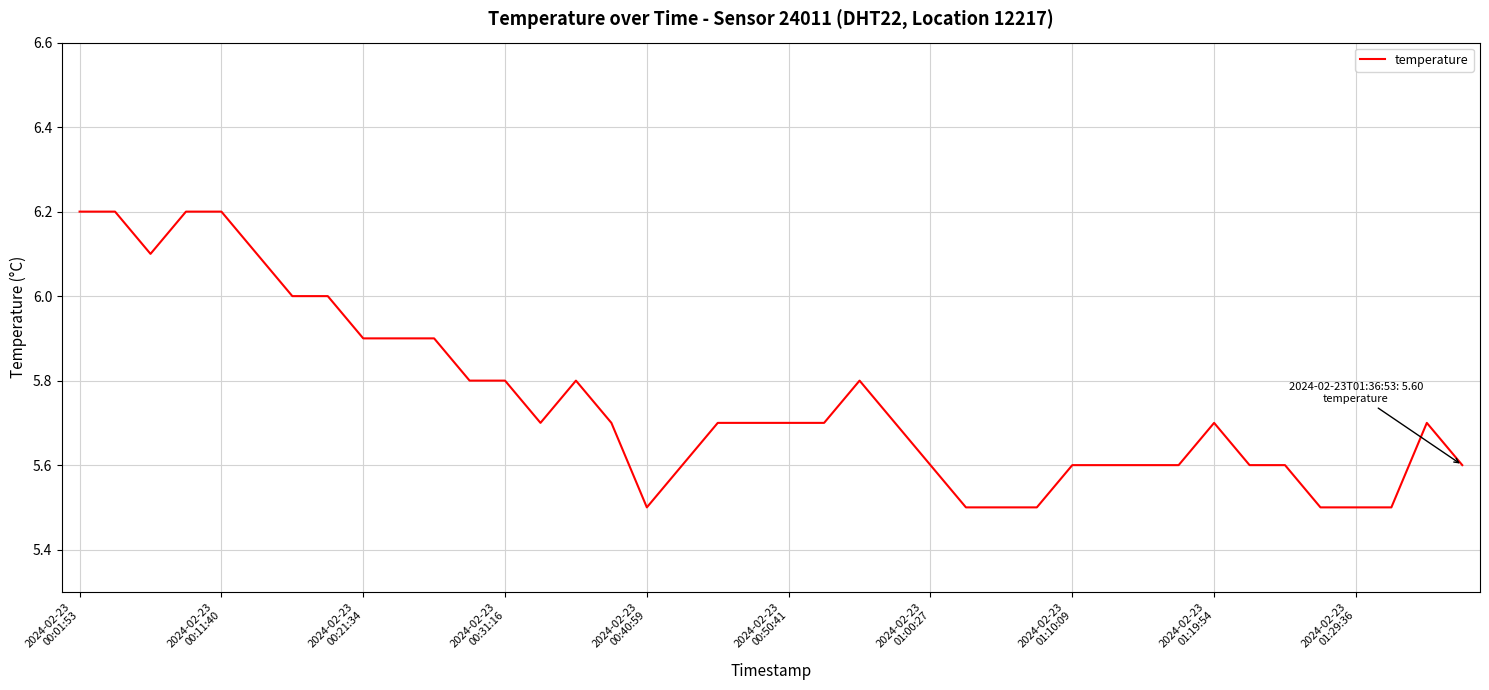

What is the minimum value shown in the chart?

5.5